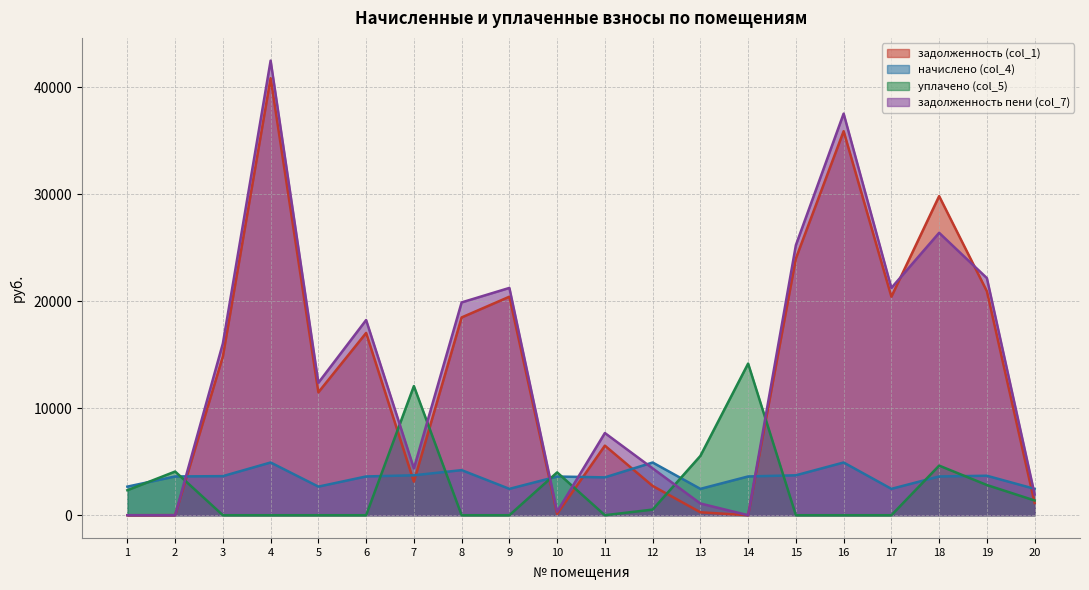

Which series has the largest total across all categories?

задолженность пени (col_7)